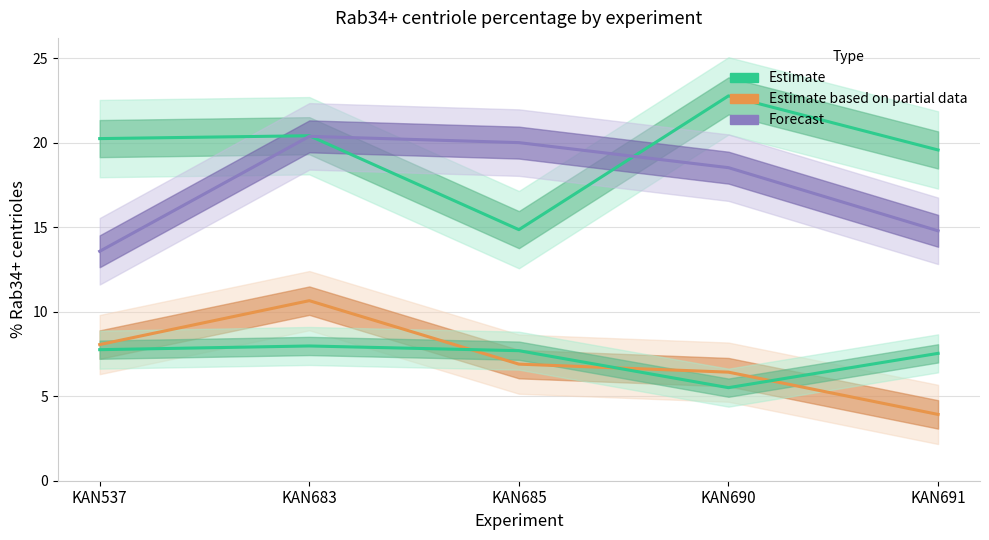

Where is the first local maximum for sgSafe (Estimate)?

KAN683